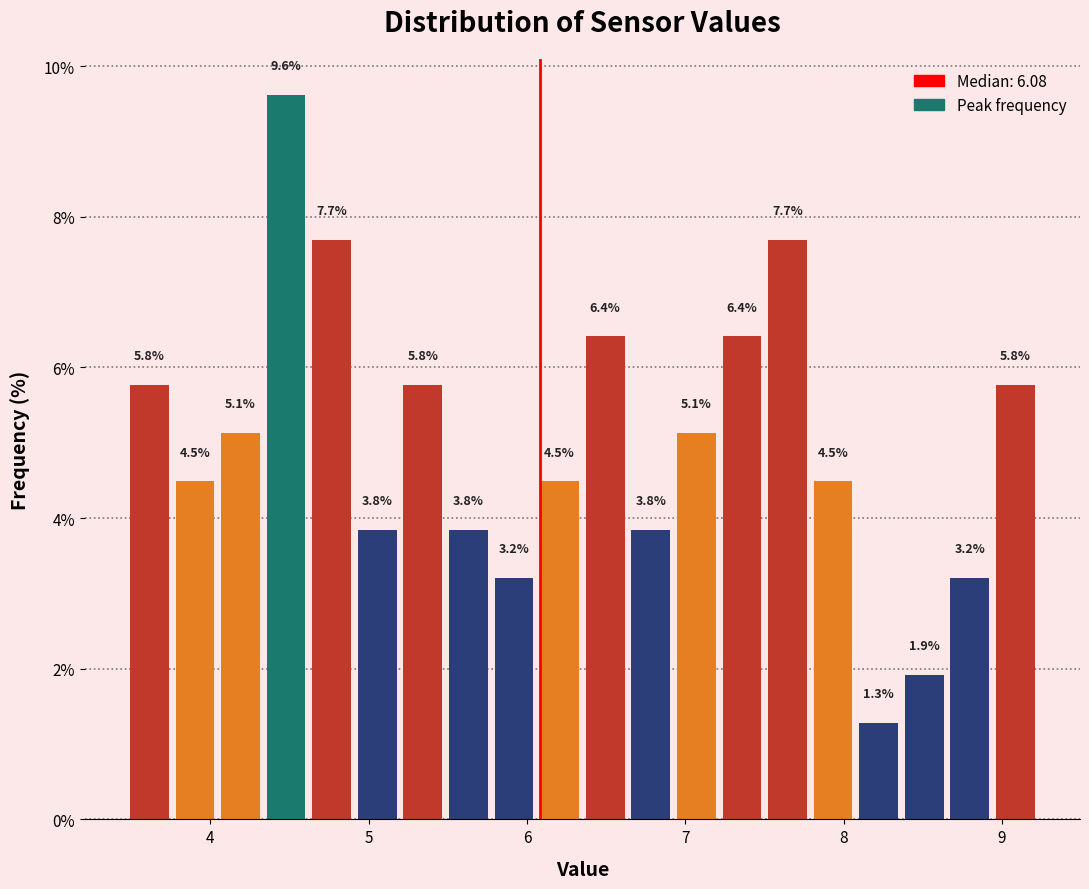

Read against the x-axis, roughly where is the centre of the tallest bar?

4.5